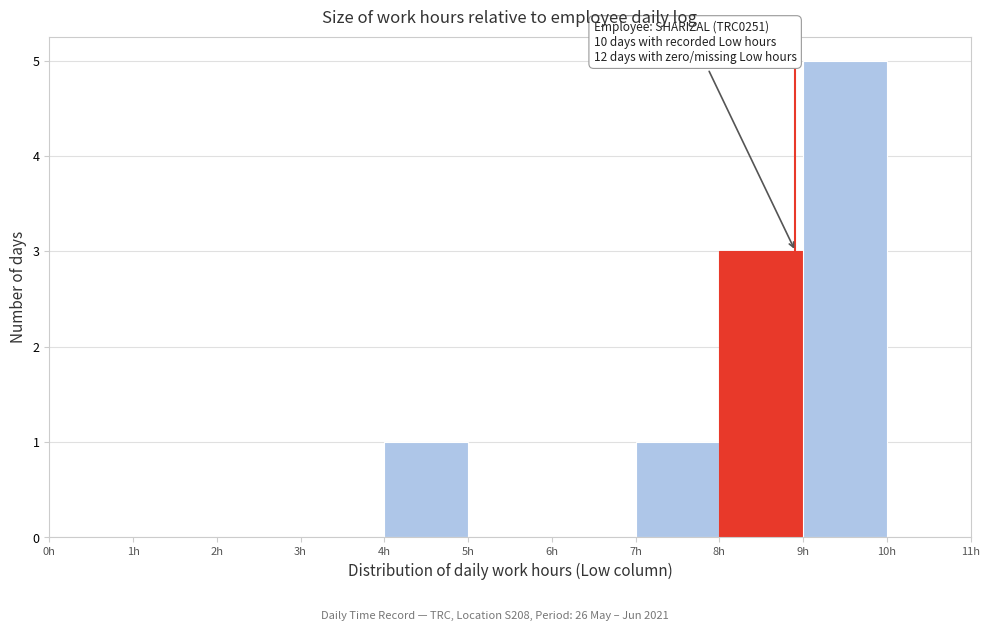

Which range on the x-axis has the tallest bar?

9 to 10